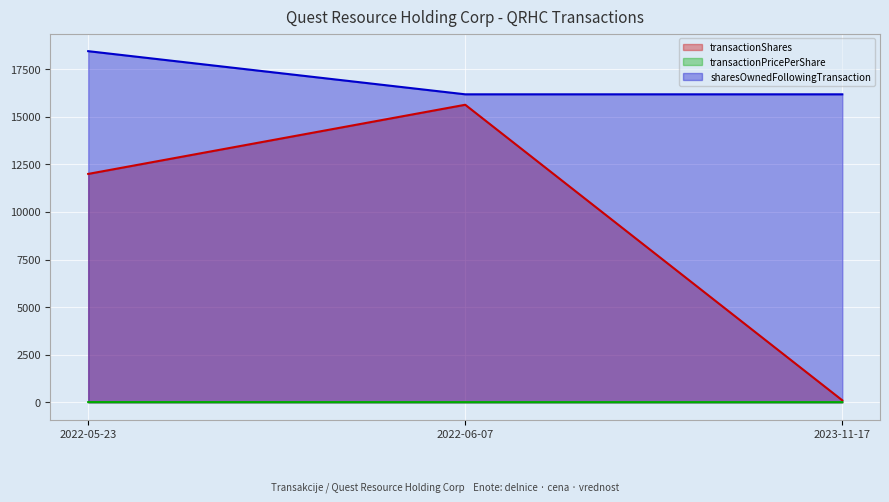

What is the label of the 3rd point from the left?

2023-11-17